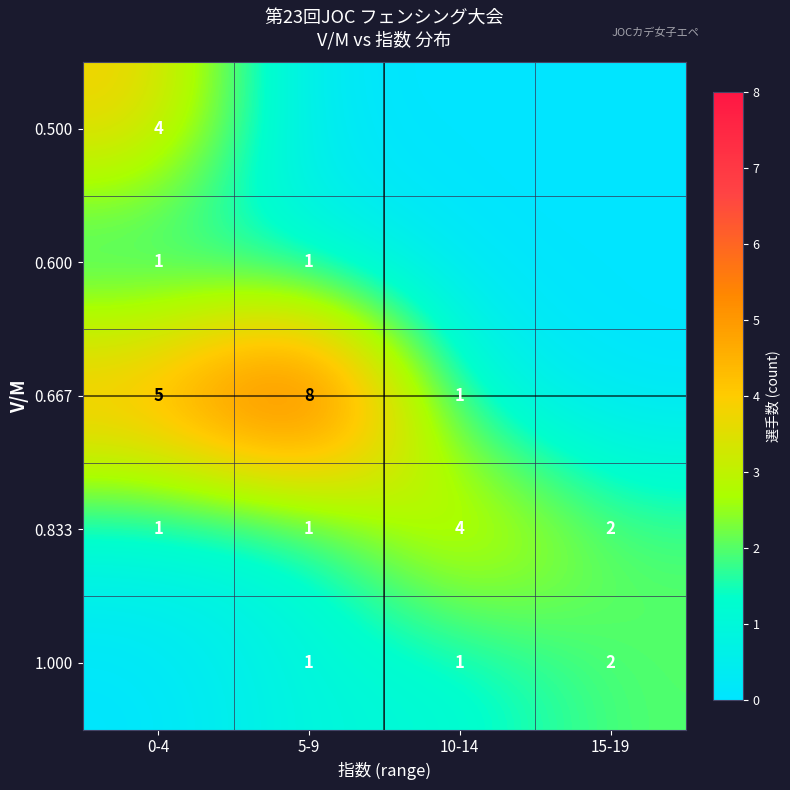

Count the 0.833 values in the range 1 to 4.

4